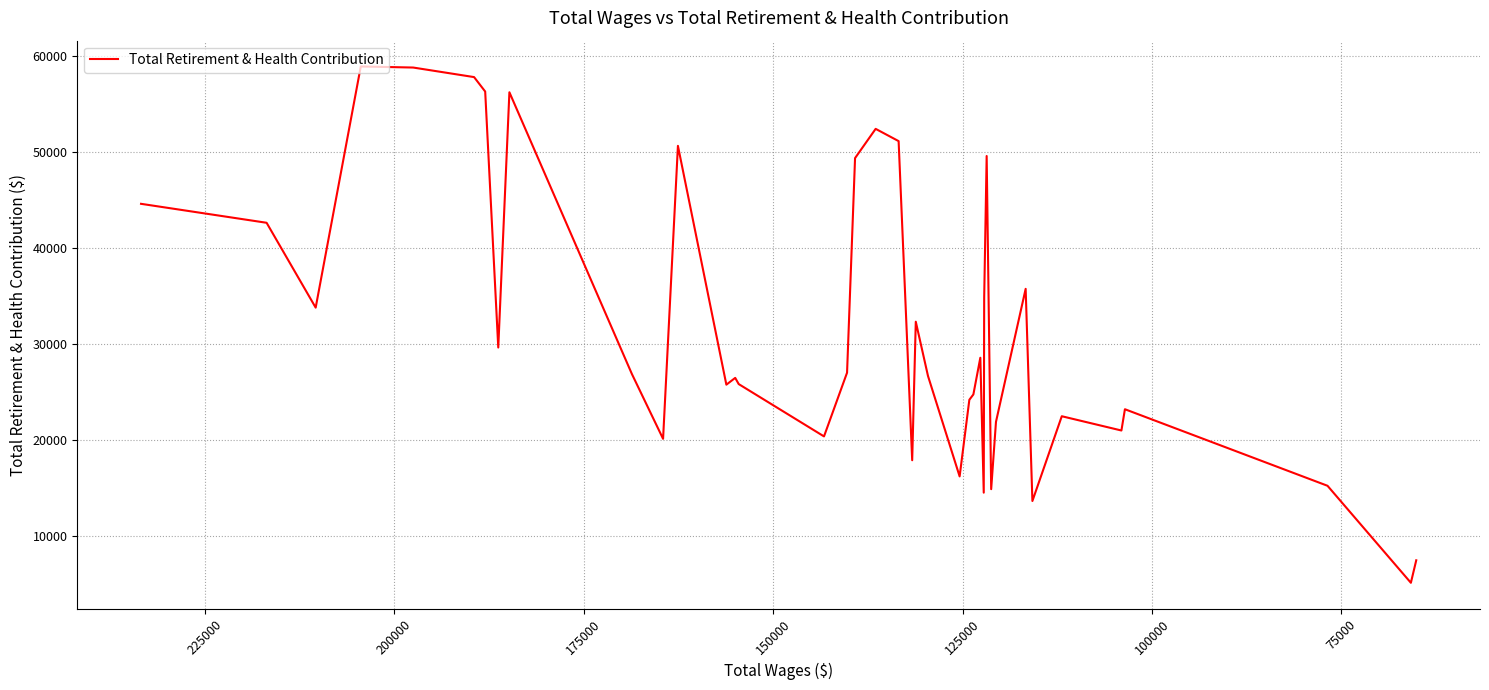

What is the smallest value displayed?

5070